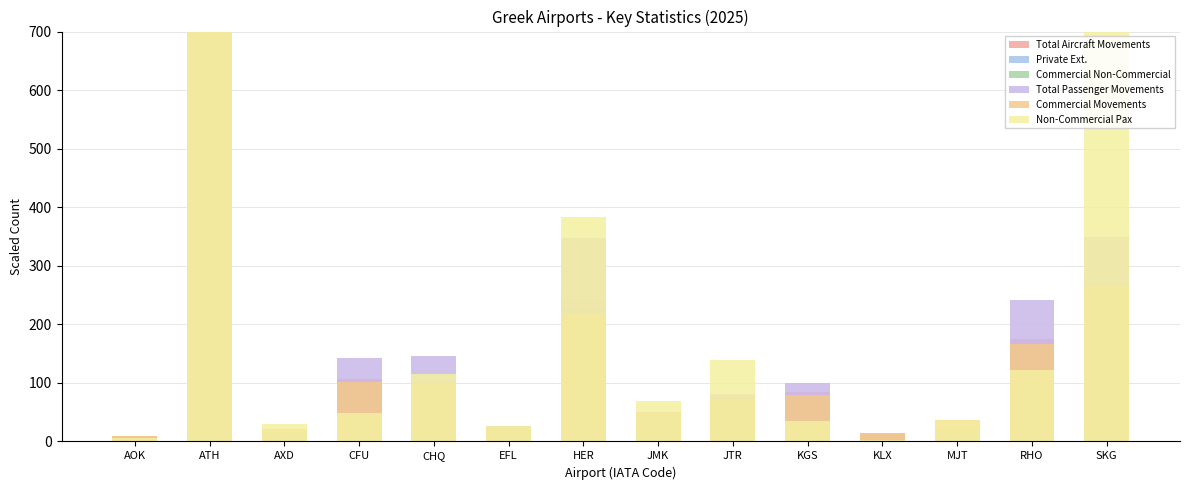

At which label does Commercial Movements first exceed 79?

ATH